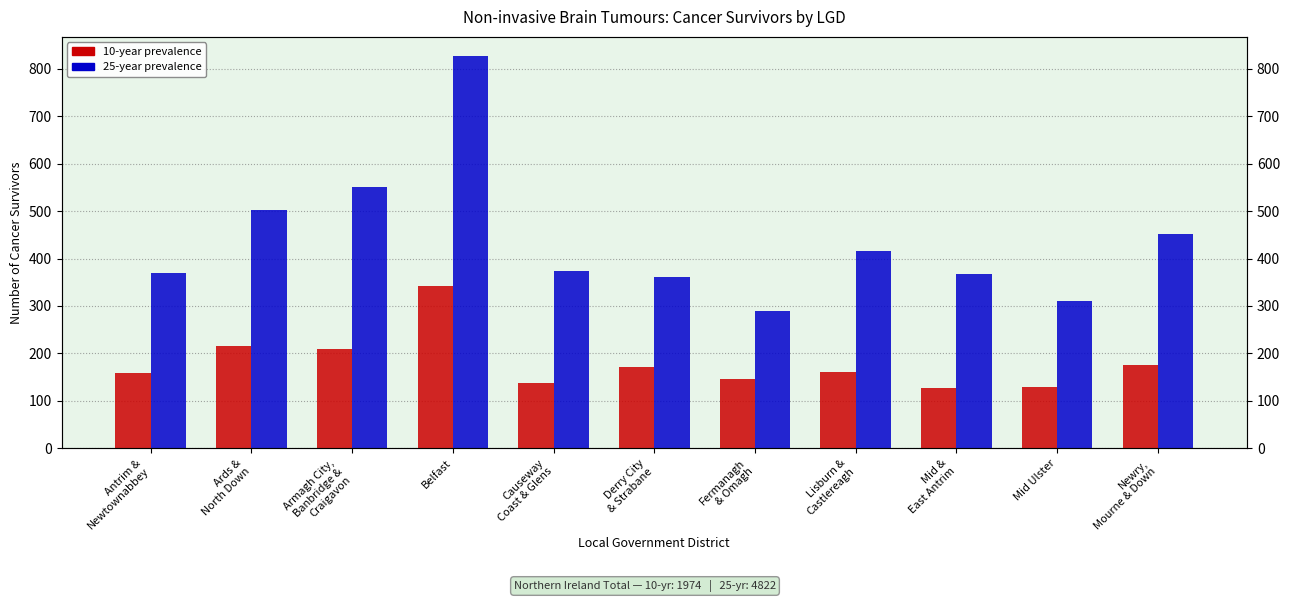

What is the value of the 25-year prevalence bar at the 6th from the left?

362